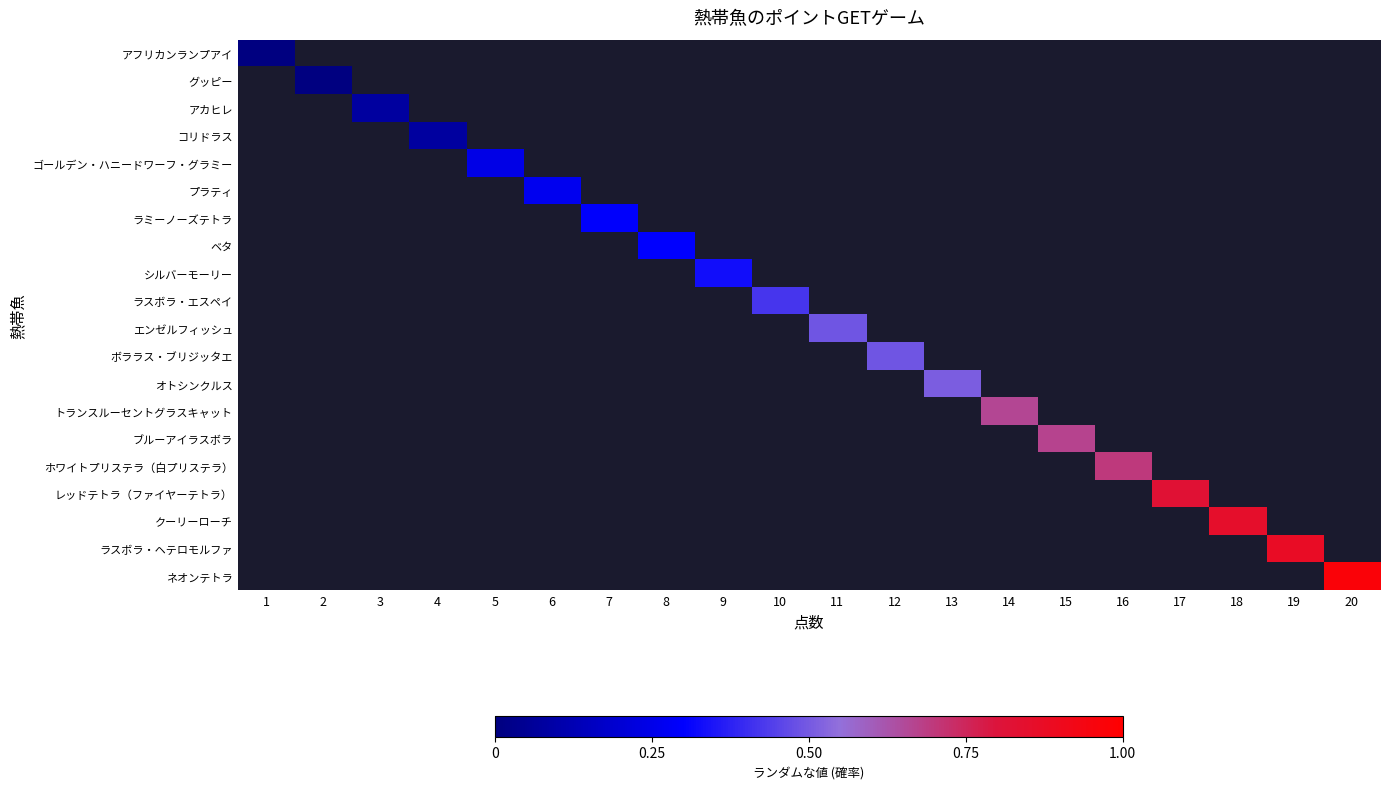

Which has a higher value, 1 or 4?

1